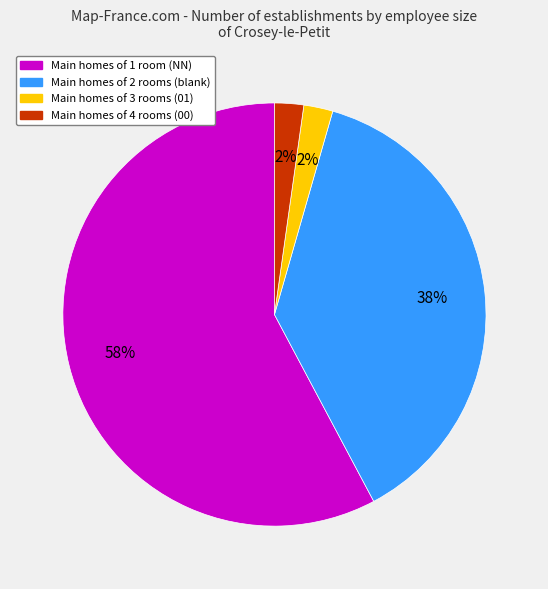

Count the number of slices in the pie.

4